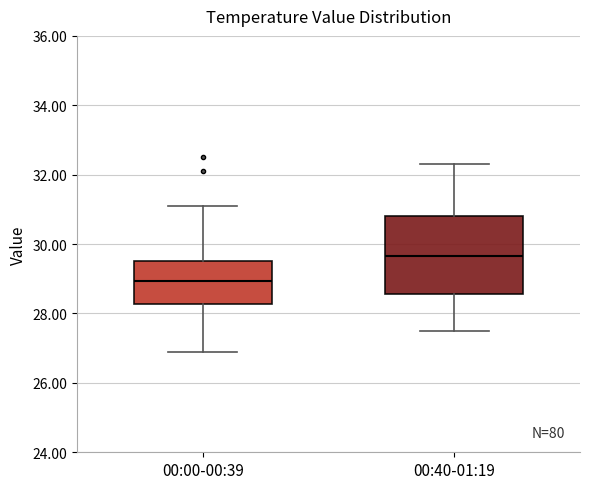

Where does the lower whisker of the box for 00:40-01:19 end on the y-axis? The values are not printed on the chart, so give them approximately, as read against the axis.

27.6